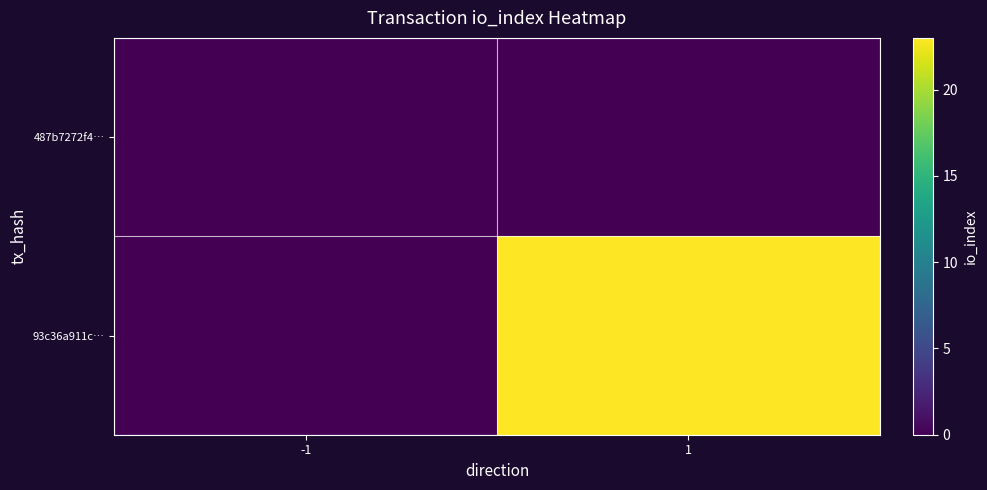

Which series has the largest total across all categories?

93c36a911c…